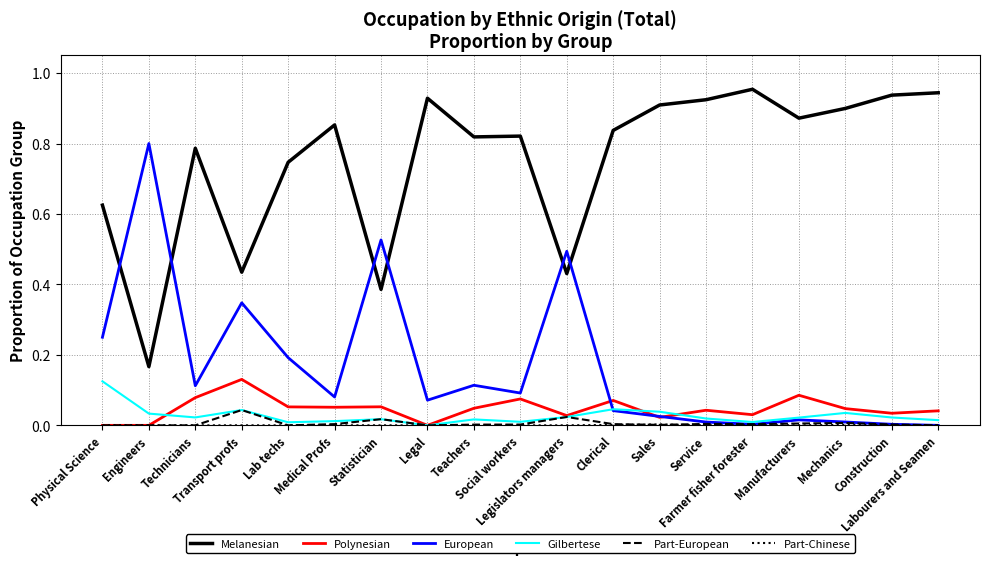

True or false: Gilbertese and Melanesian cross at least once.

False